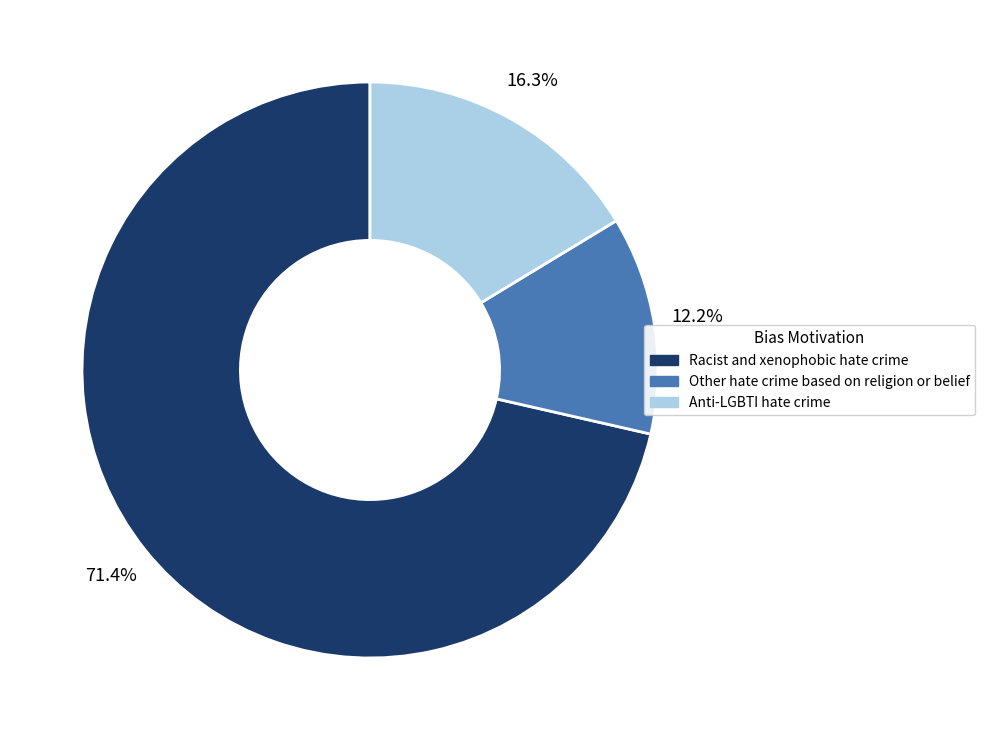

Which slice is the smallest?

Other hate crime based on religion or belief